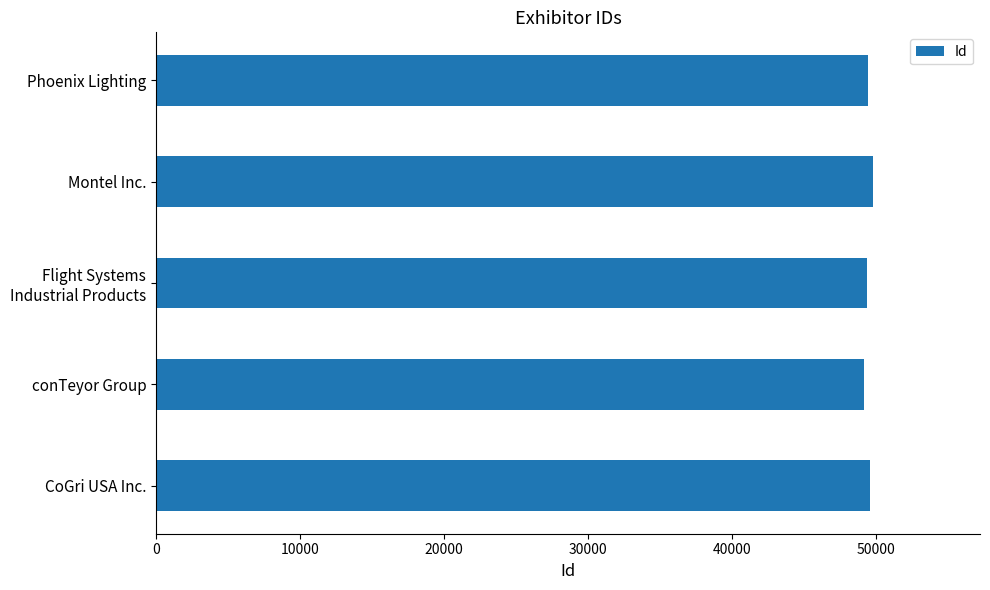

What is the difference between the maximum and minimum values?

598